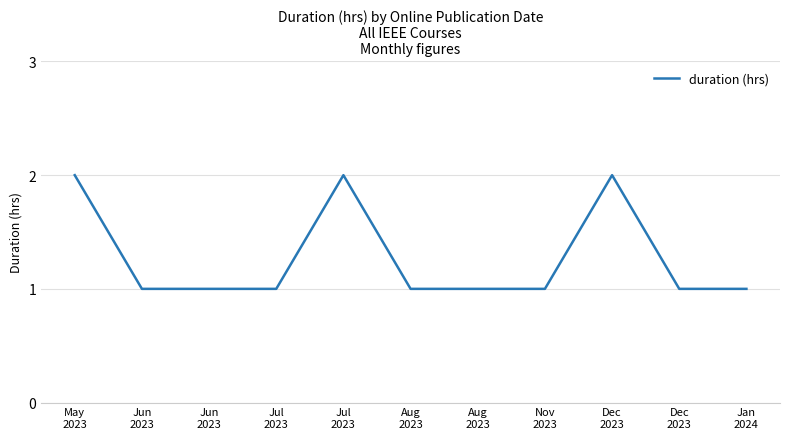

What is the greatest value displayed?

2